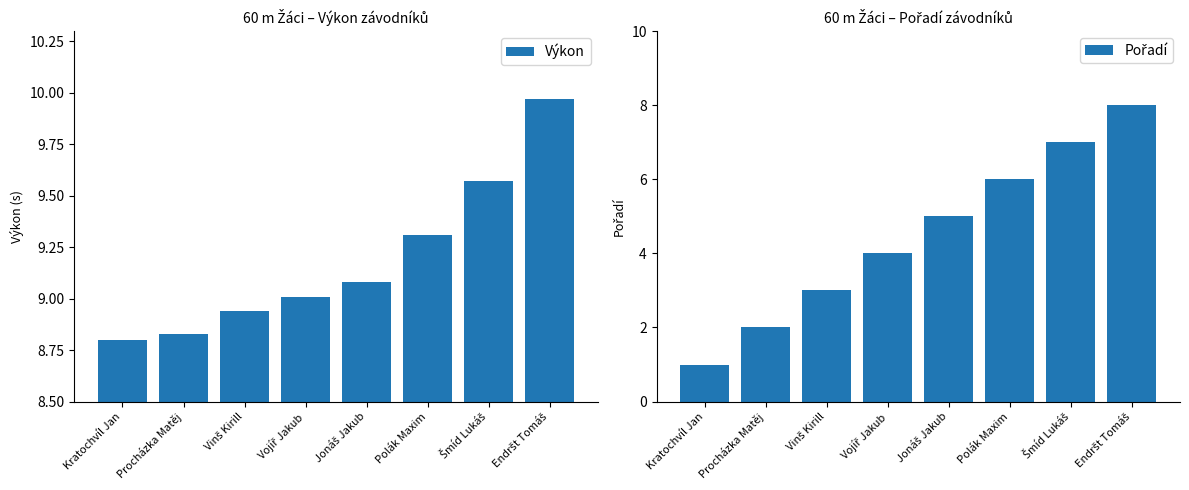

What position from the right is Vinš Kirill?

6